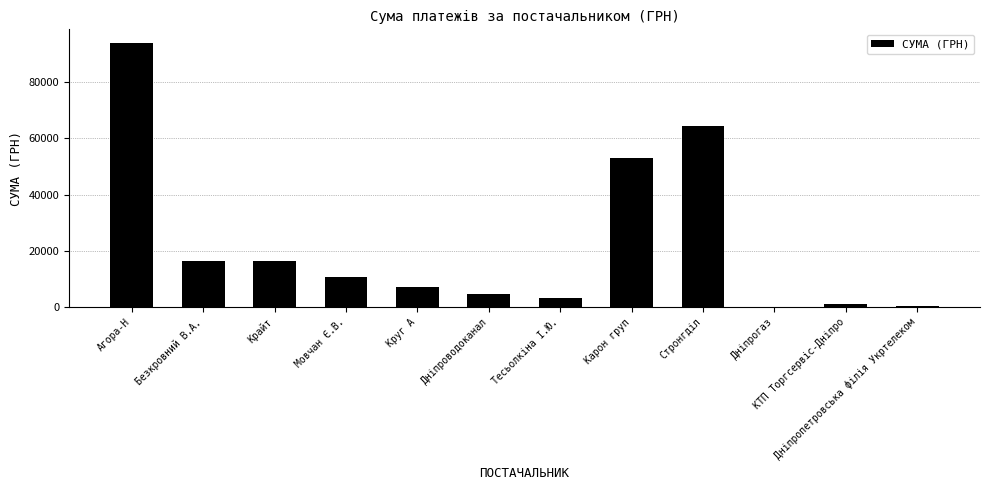

The chart shows a value of 80118.4 at Карон груп. True or false?

False